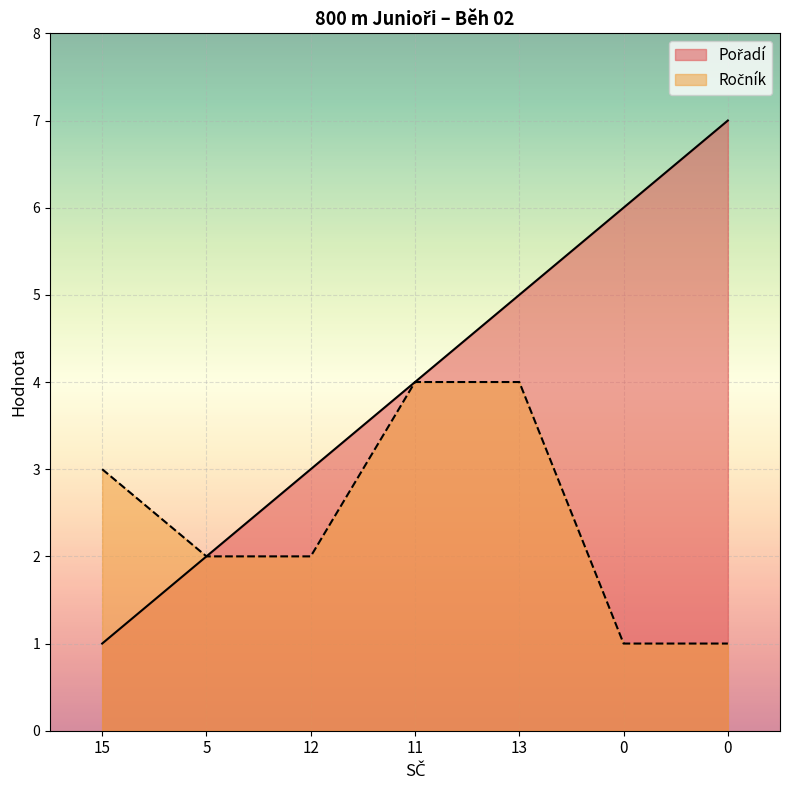

At which category is the sum across all series the highest?

13